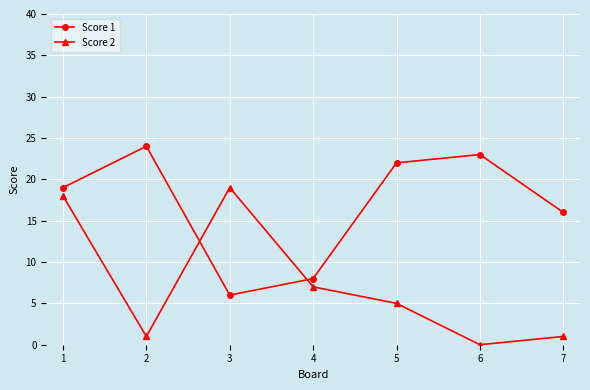

At which category is the sum across all series the highest?

1